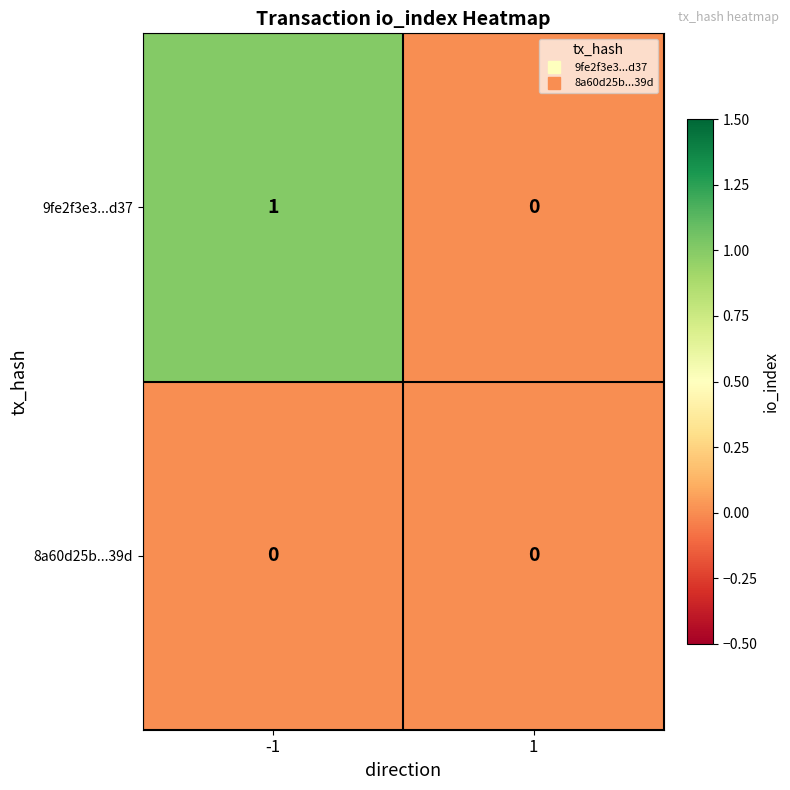

The 8a60d25b...39d series shows 0 at -1. True or false?

True